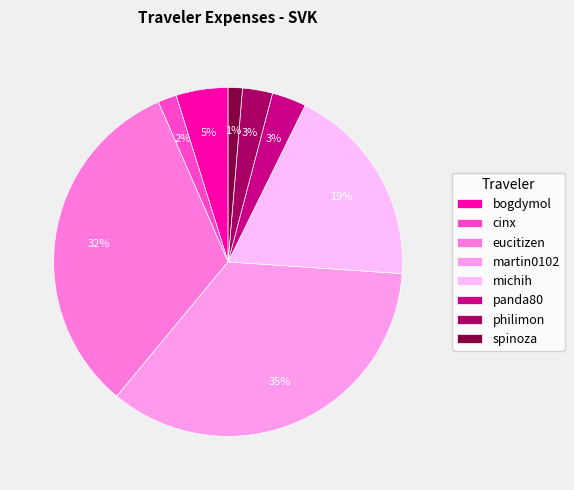

What percentage is the eucitizen slice, to the nearest percent?

32%